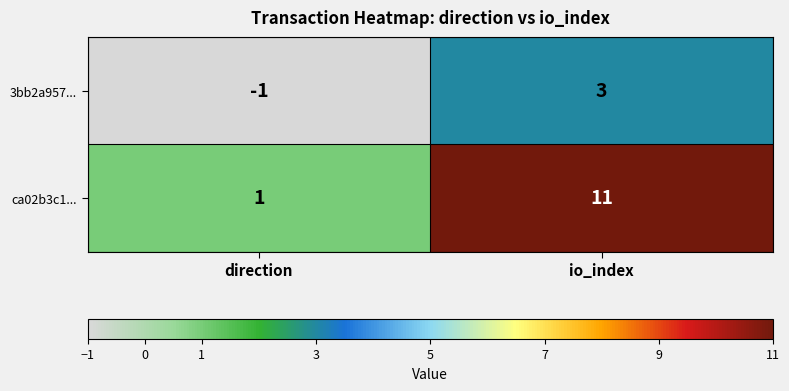

What is the sum of the ca02b3c1... values at direction and io_index?

12